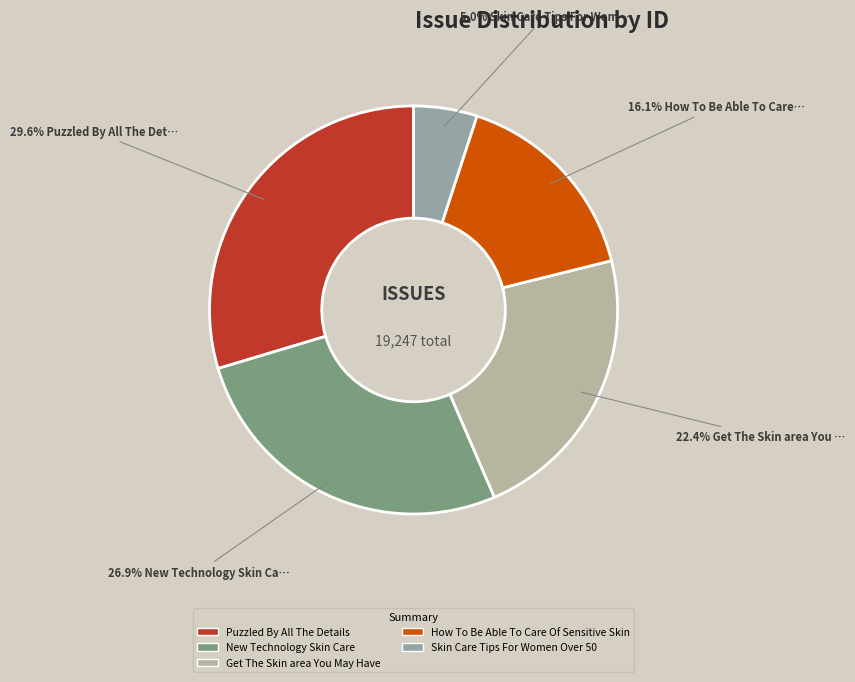

Rank the categories by value from highest to lowest.

Puzzled By All The Details, New Technology Skin Care, Get The Skin area You May Have, How To Be Able To Care Of Sensitive Skin, Skin Care Tips For Women Over 50